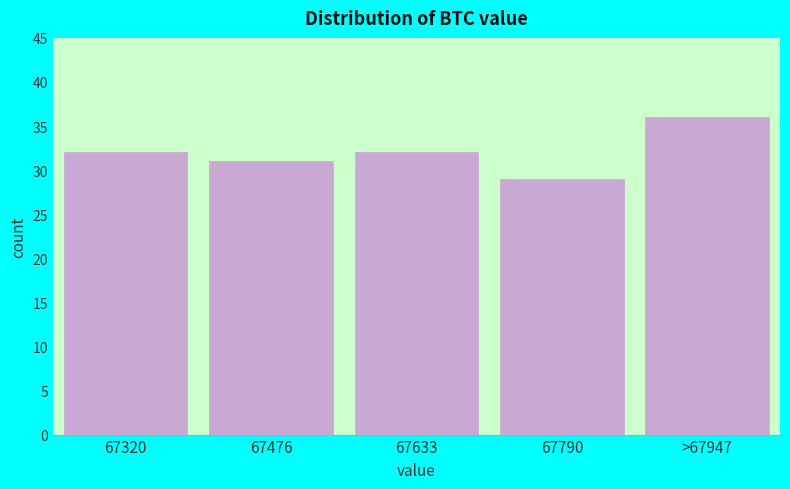

Reading left to right, what are all the values shown in this chart?

67320=32	67476=31	67633=32	67790=29	>67947=36